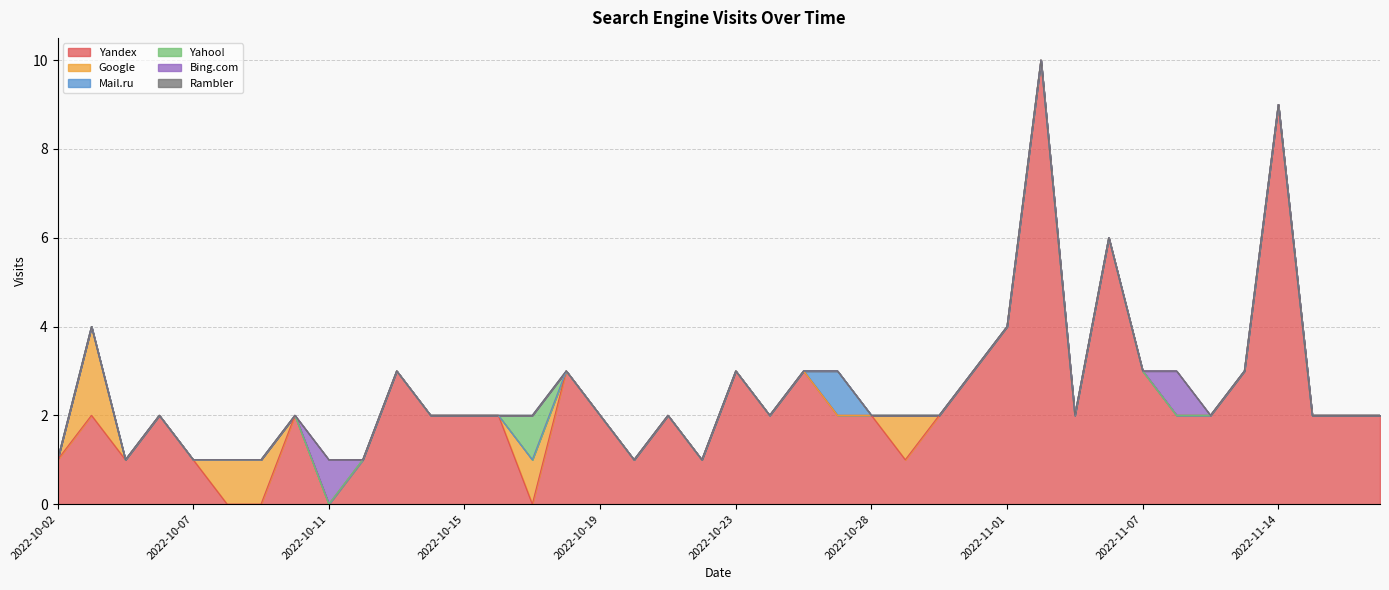

How many interior local peaks does the Bing.com series have?

2